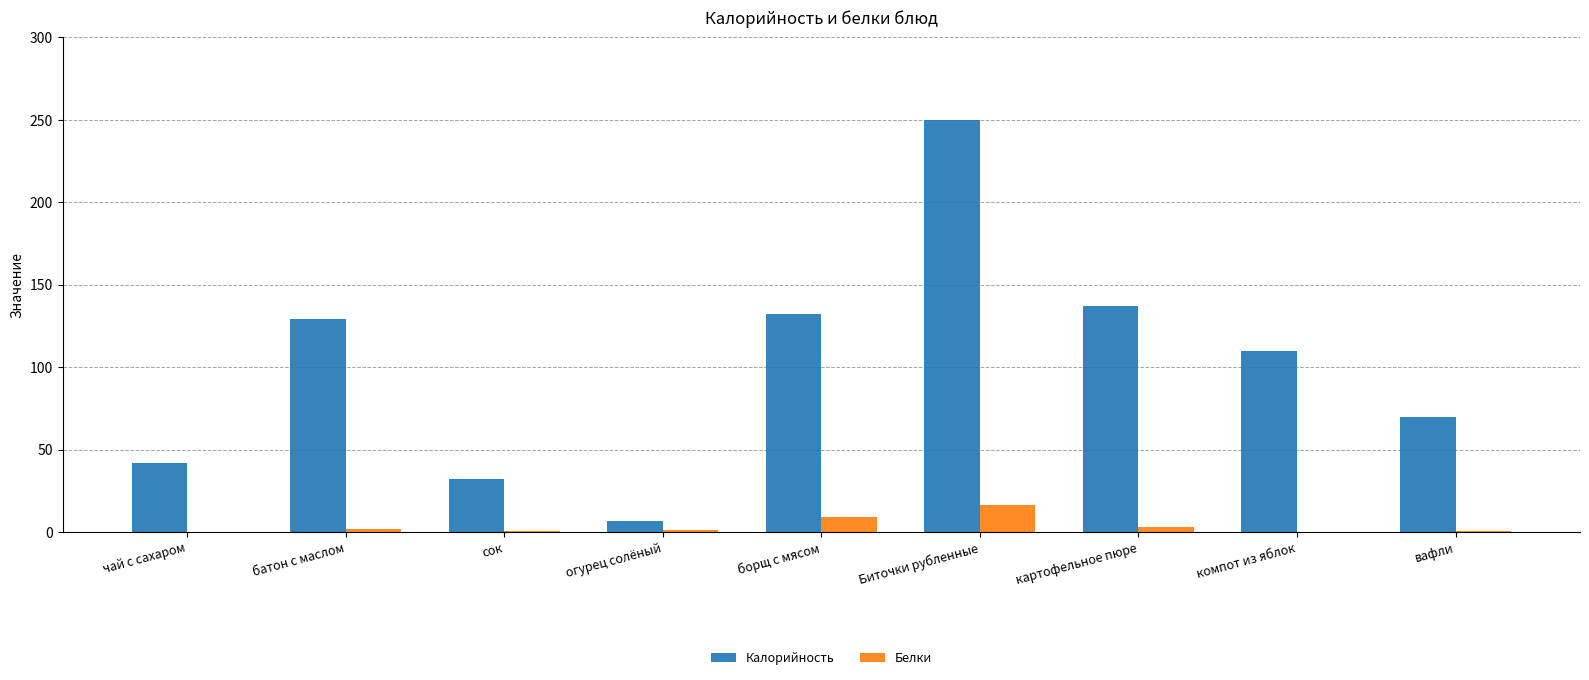

How many data points does each series have?

9